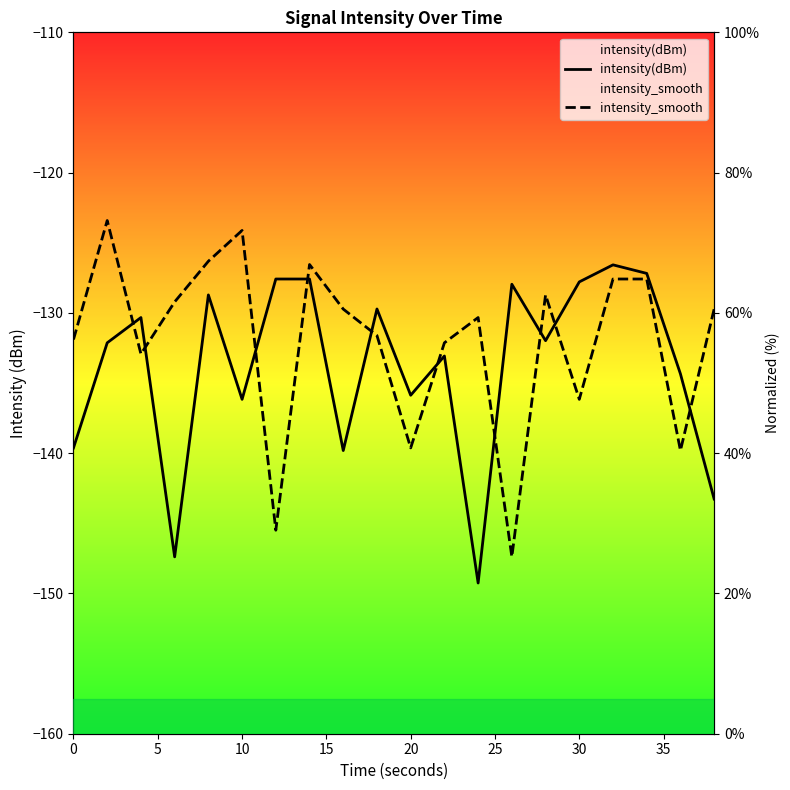

Is it true that intensity_smooth equals 95.2 at 19?

False